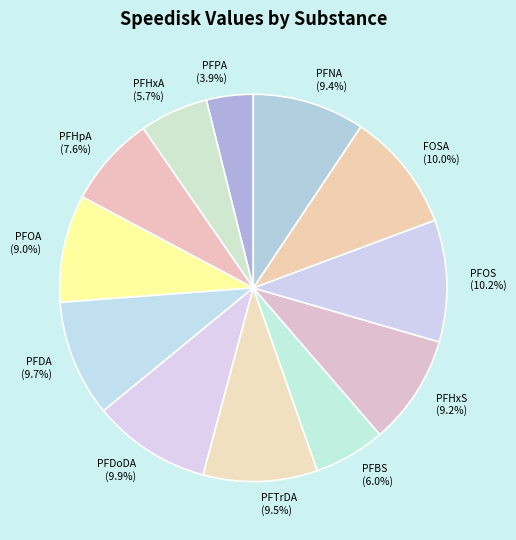

How many segments does this pie chart have?

12